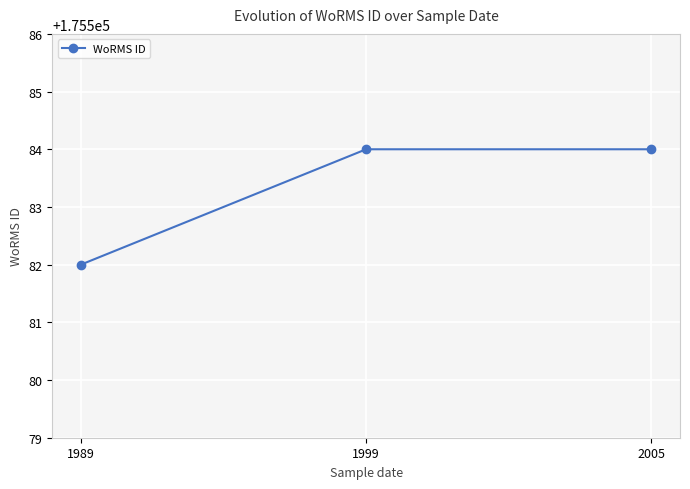

Is it true that the value at 2005 is 68556?

False